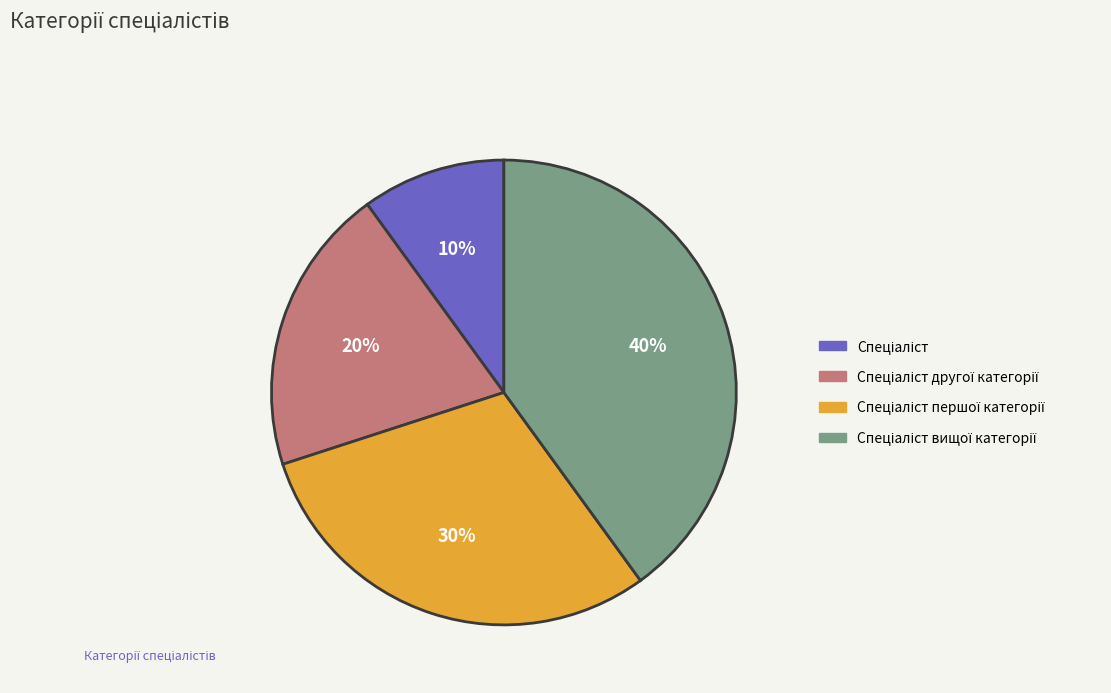

Is there any slice that represents more than half of the pie?

No